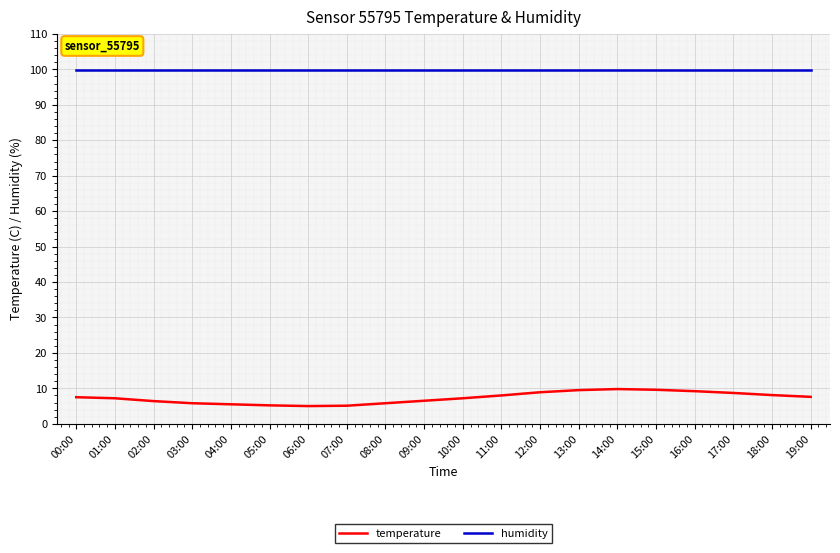

Which series has the widest spread of values?

temperature